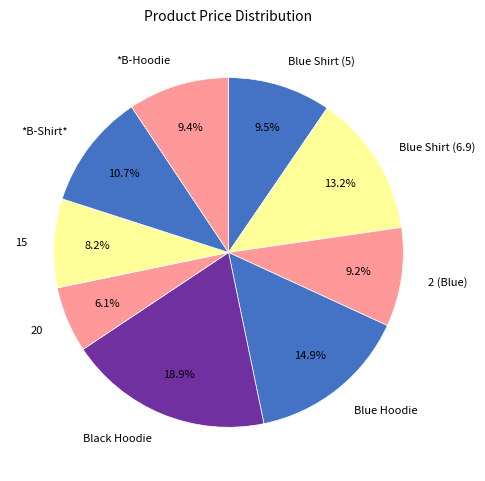

Approximately how many times larger is the value at *B-Shirt* compared to Blue Shirt (5)?

1.1